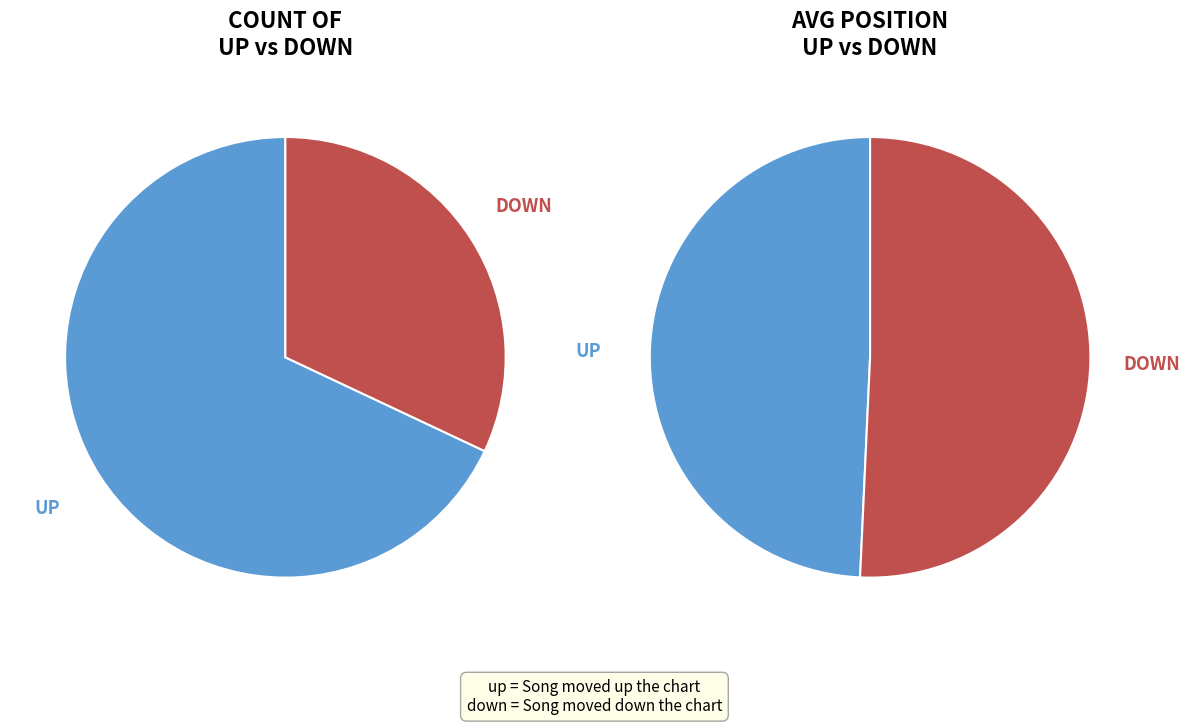

Is the sum of up and down greater than half?

Yes